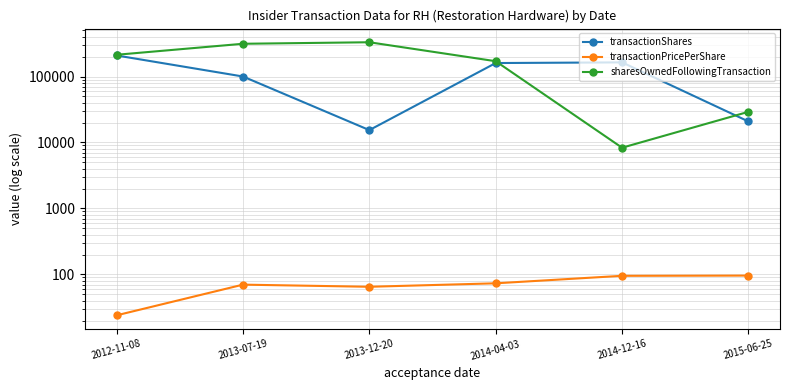

At which label does sharesOwnedFollowingTransaction first exceed 213541?

2013-07-19